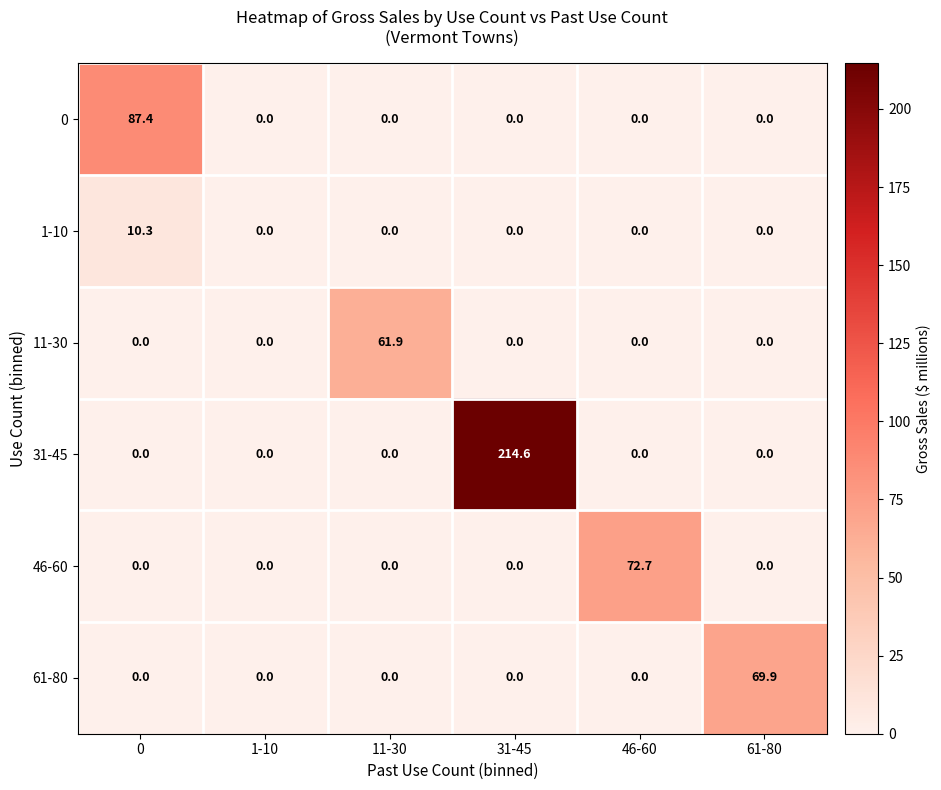

What is the sum of all 1-10 values?

10.3